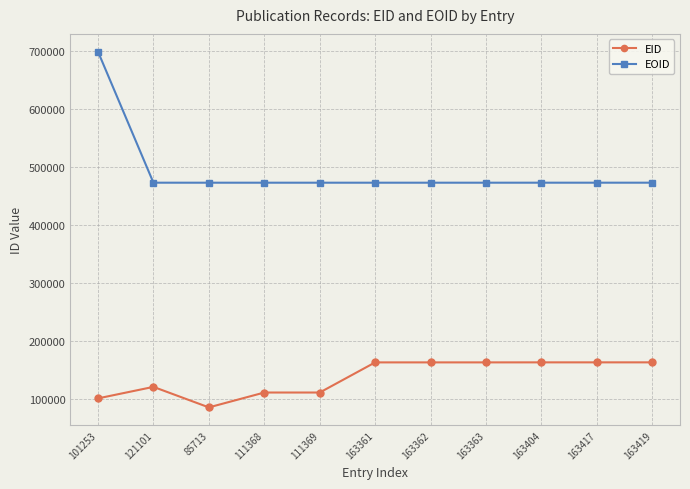

True or false: EID and EOID intersect in this chart.

False